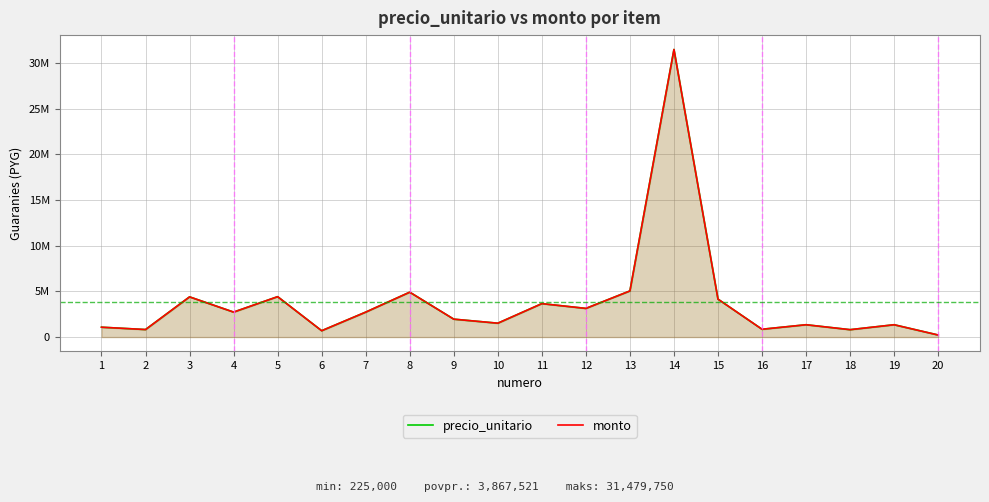

Where is precio_unitario nearest to the value 15852375?

13